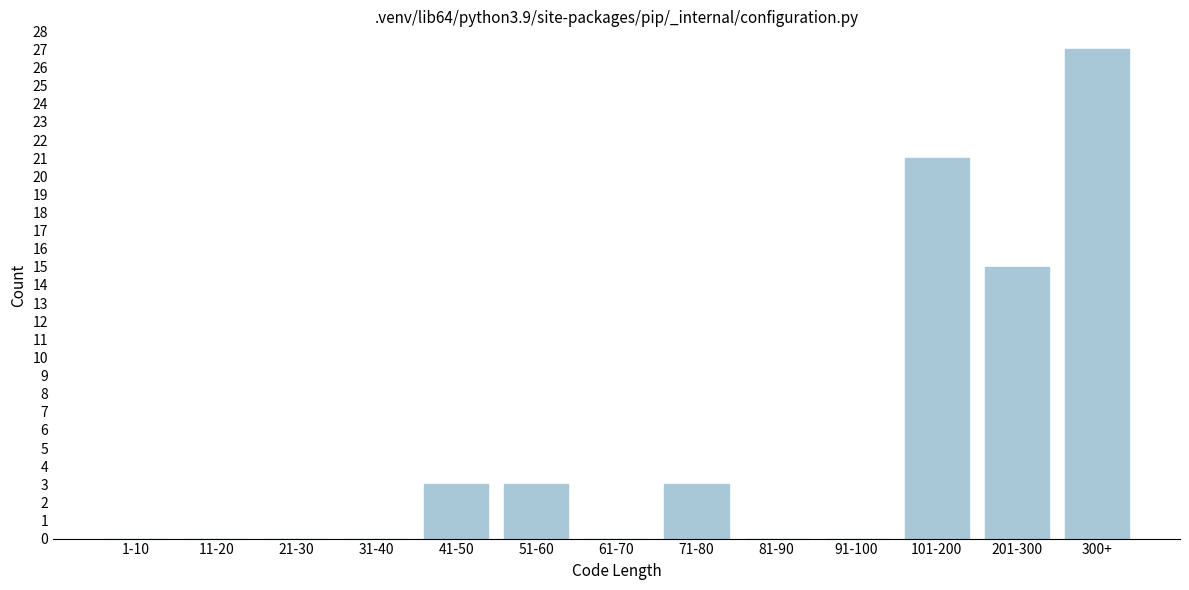

Reading left to right, what are all the values shown in this chart?

1-10=0	11-20=0	21-30=0	31-40=0	41-50=3	51-60=3	61-70=0	71-80=3	81-90=0	91-100=0	101-200=21	201-300=15	300+=27